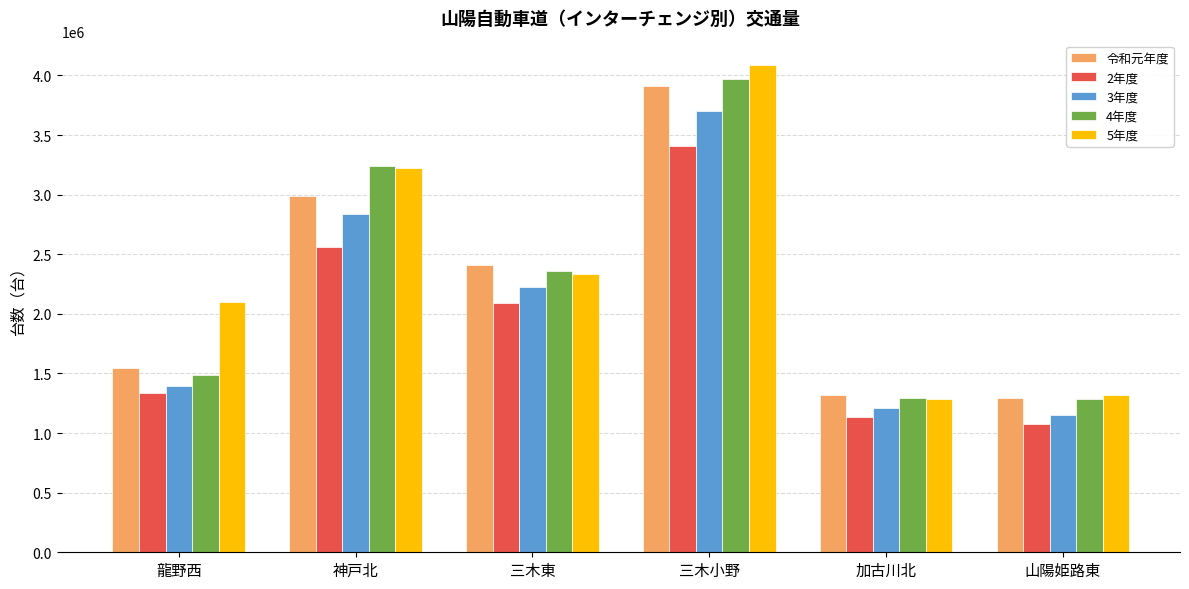

List the series in order of their peak value, lowest first.

2年度, 3年度, 令和元年度, 4年度, 5年度